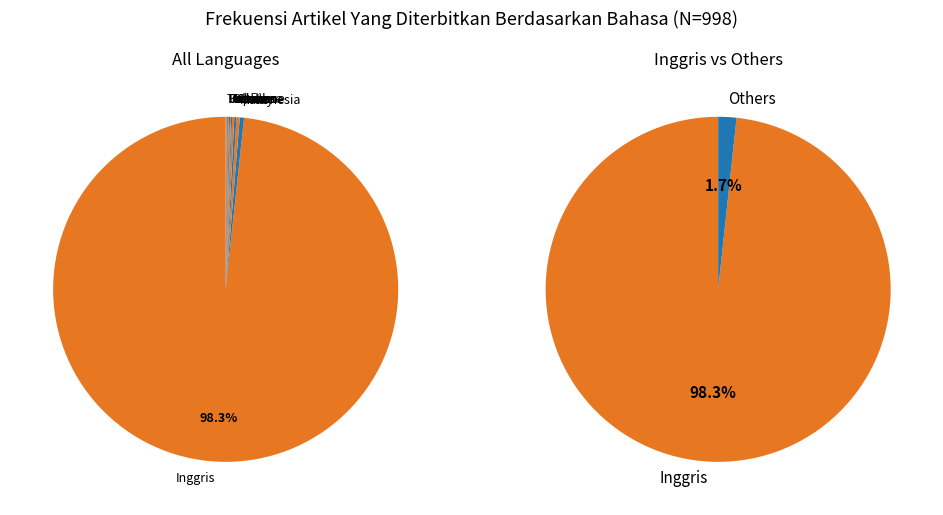

Count the number of slices in the pie.

11